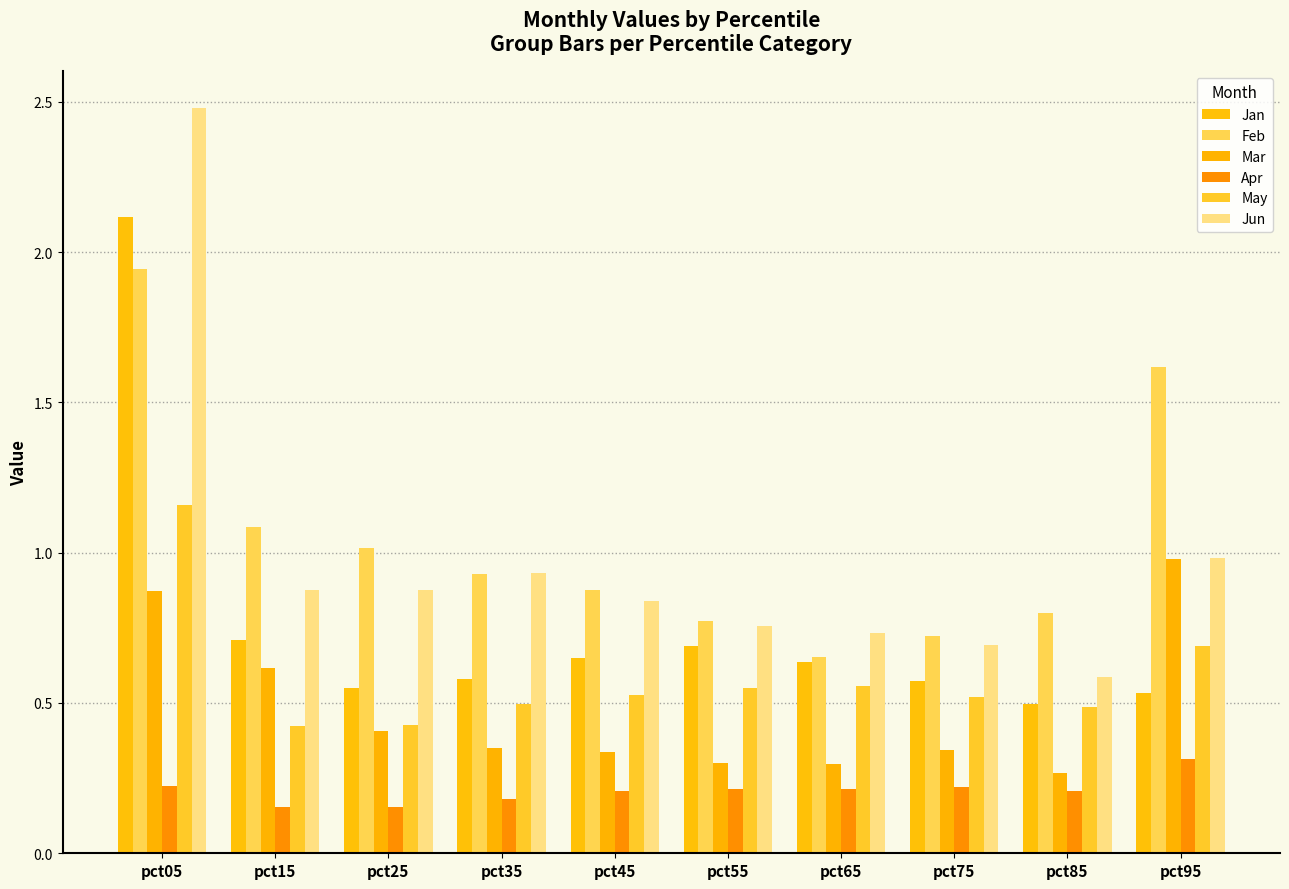

Reading right to left, transcribe all the data shown in this chart.

Jan: 0.5	0.5	0.6	0.6	0.7	0.6	0.6	0.6	0.7	2.1
Feb: 1.6	0.8	0.7	0.7	0.8	0.9	0.9	1.0	1.1	1.9
Mar: 1.0	0.3	0.3	0.3	0.3	0.3	0.4	0.4	0.6	0.9
Apr: 0.3	0.2	0.2	0.2	0.2	0.2	0.2	0.2	0.2	0.2
May: 0.7	0.5	0.5	0.6	0.6	0.5	0.5	0.4	0.4	1.2
Jun: 1.0	0.6	0.7	0.7	0.8	0.8	0.9	0.9	0.9	2.5